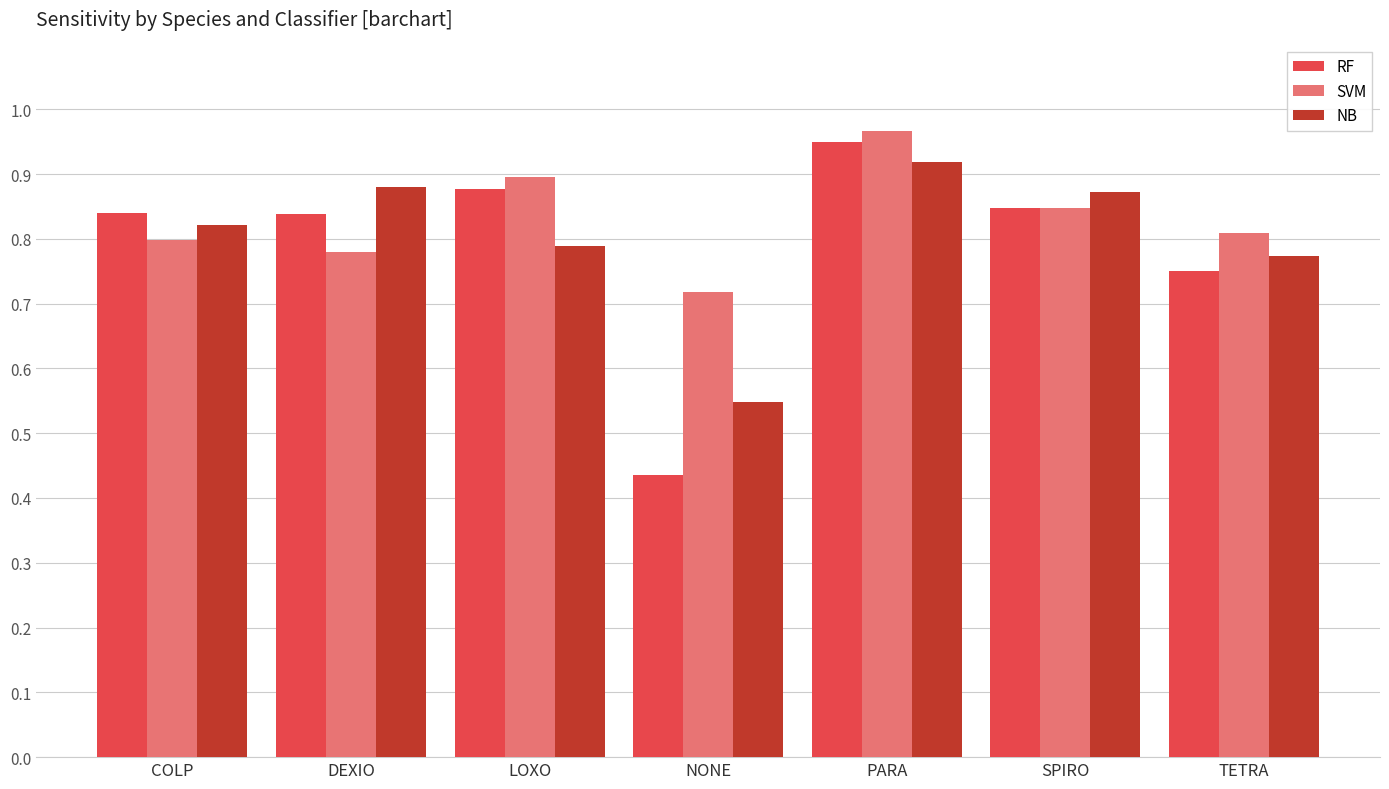

What is the sum of all SVM values?

5.8